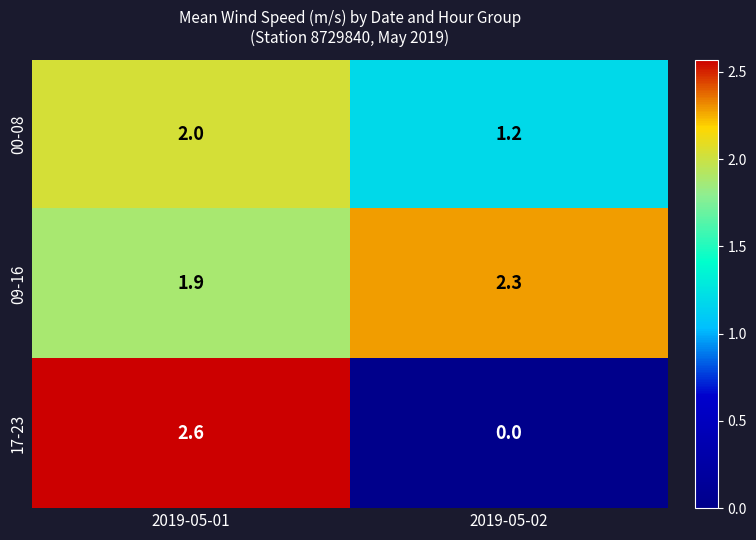

Between 2019-05-01 and 2019-05-02, which series saw the biggest shift?

17-23